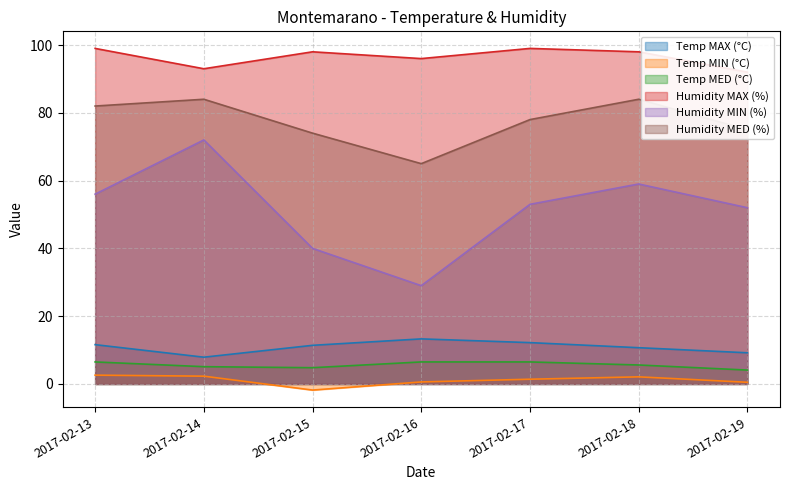

True or false: Temp MIN (°C) and Temp MAX (°C) intersect in this chart.

False